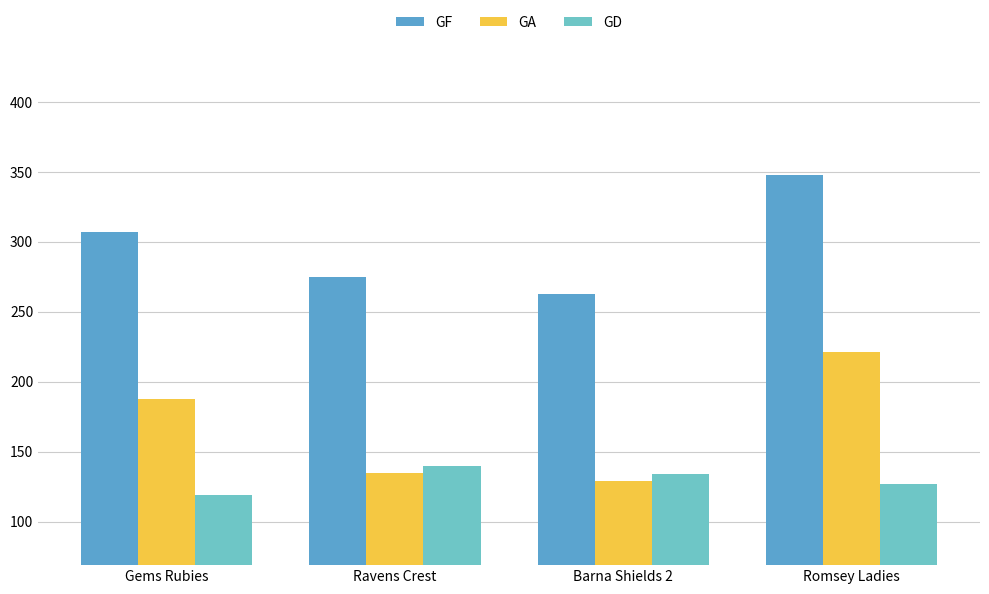

Is it true that GA equals 221 at Romsey Ladies?

True